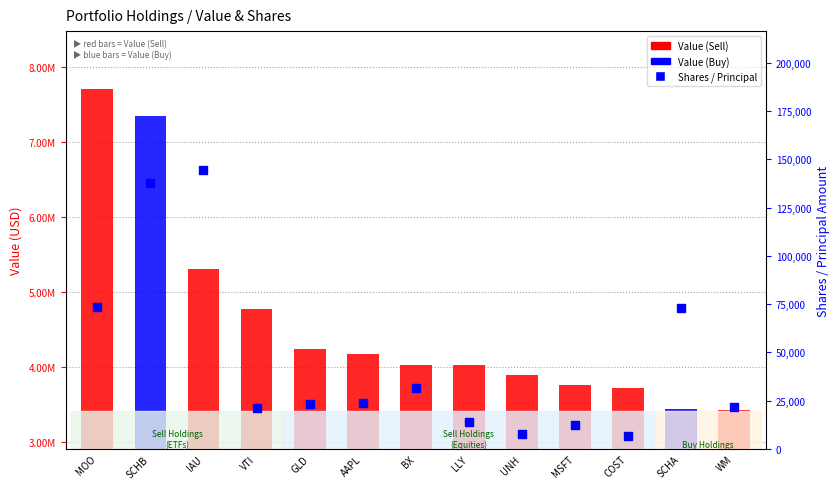

Which series has the widest spread of Y values?

Value (USD)